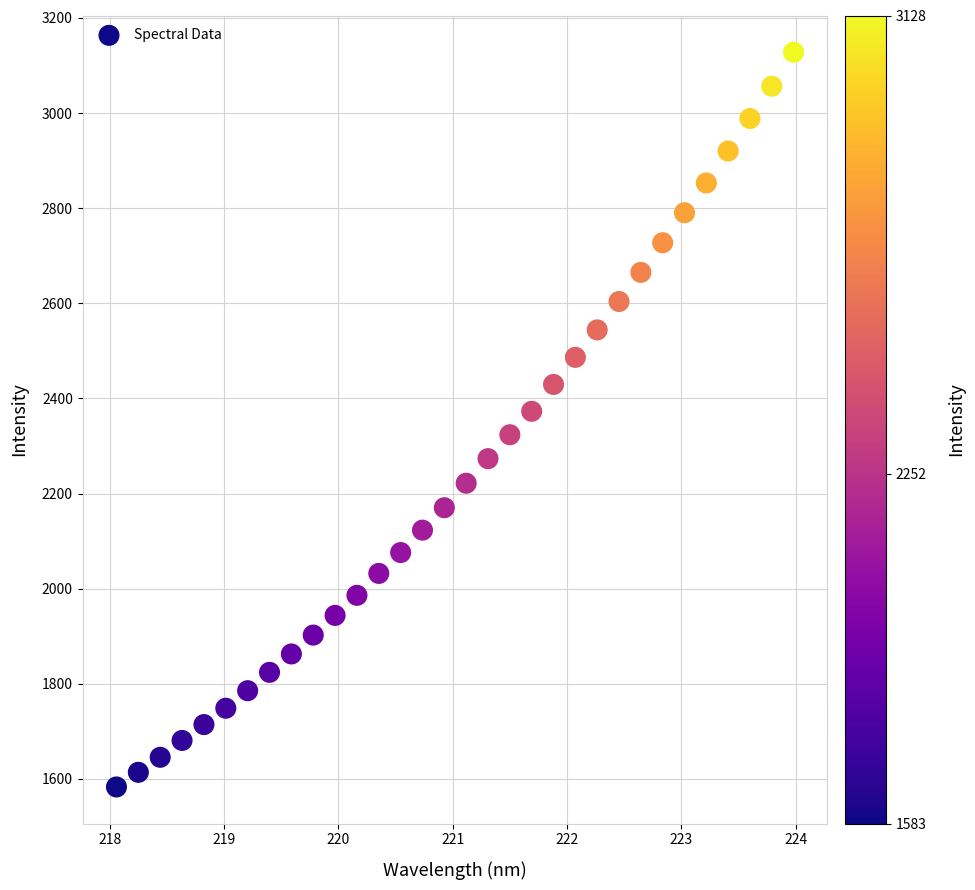

What is the range of Y values (max minus min)?

1544.8